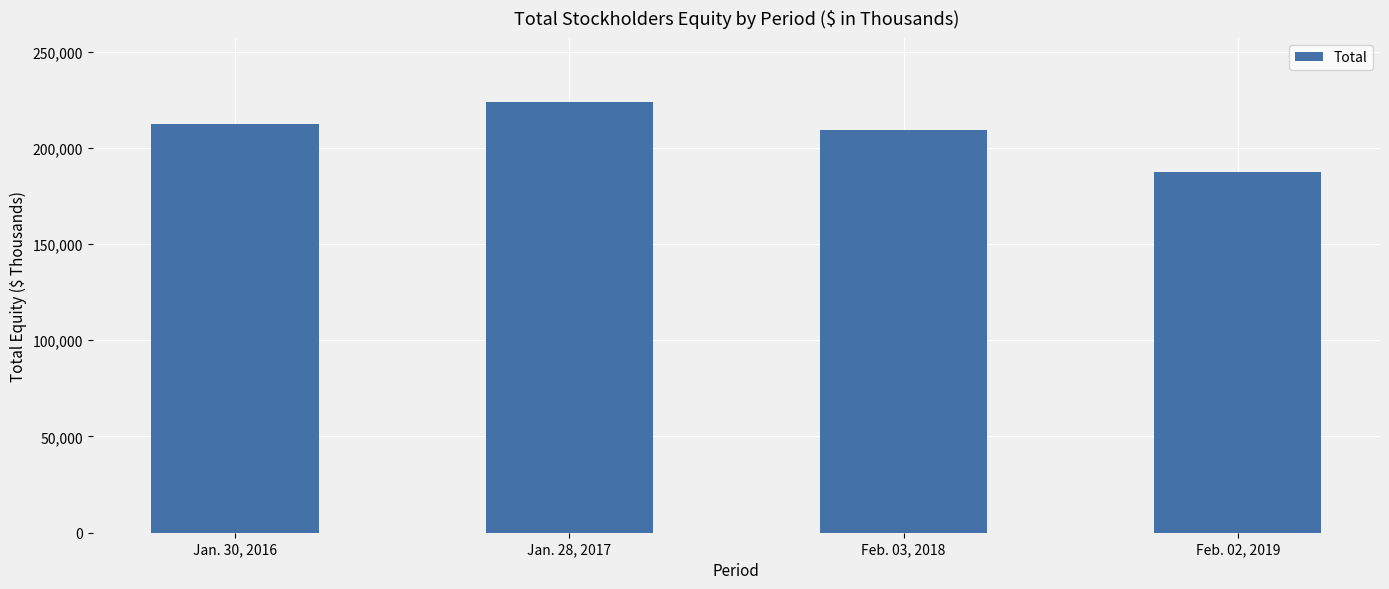

How many values are below 212234?

2